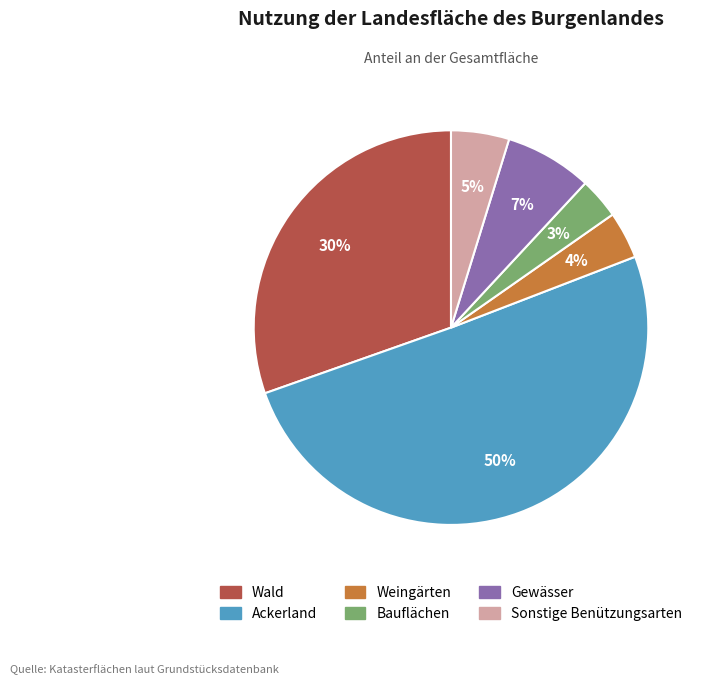

What is the smallest slice in the pie chart?

Bauflächen